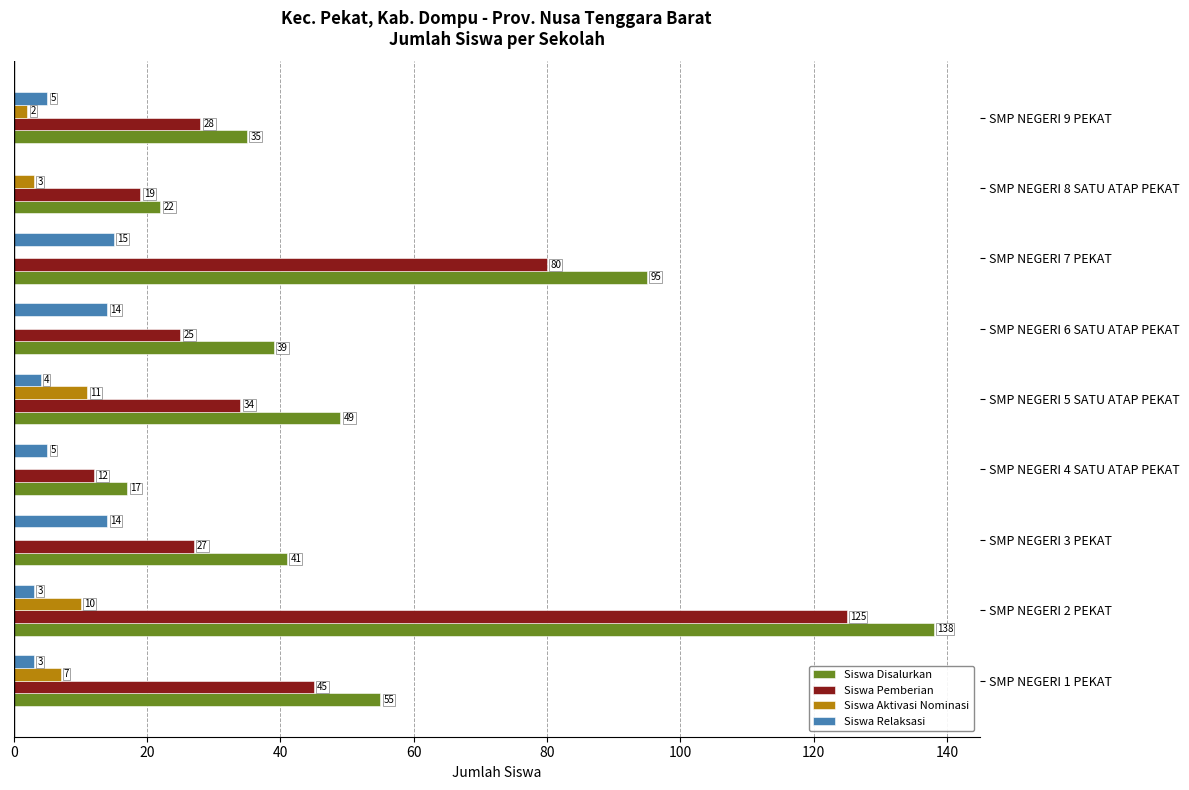

Which series has the largest range (max minus min)?

Siswa Disalurkan